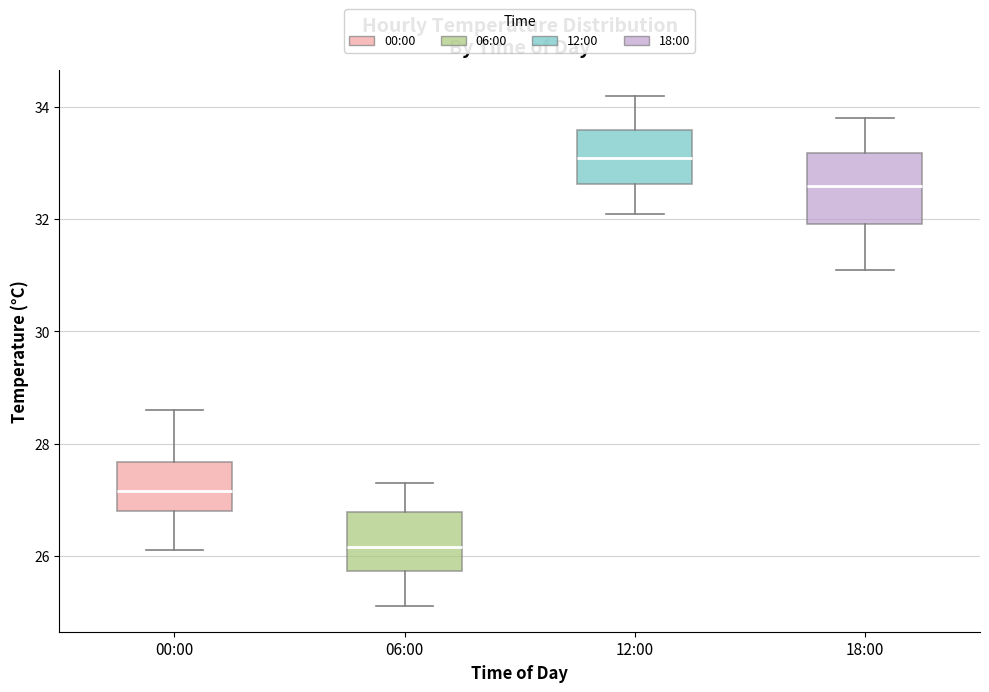

Reading left to right, read every box against the y-axis: the position of its median line, the range the box covers, and the ends of its whiskers. The values are not printed on the chart, so give them approximately, as read against the axis.

00:00: median 27.2, box 26.8 to 27.6, whiskers 26.2 to 28.6
06:00: median 26.2, box 25.8 to 26.8, whiskers 25.2 to 27.4
12:00: median 33.2, box 32.6 to 33.6, whiskers 32.2 to 34.2
18:00: median 32.6, box 32.0 to 33.2, whiskers 31.2 to 33.8